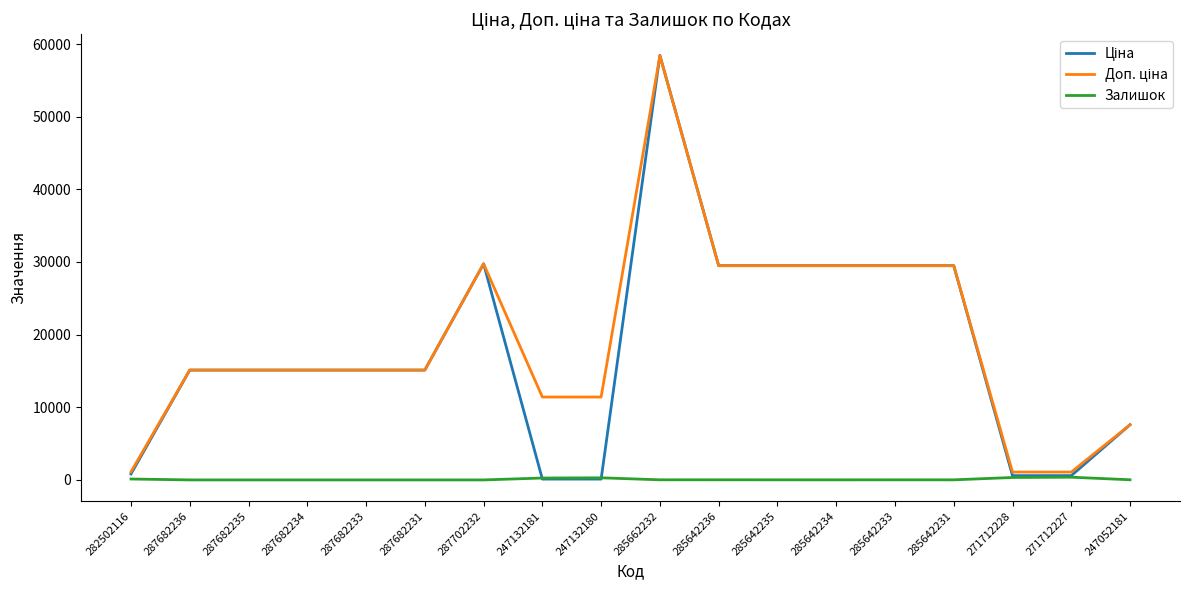

Which category has the highest value across all series?

285662232